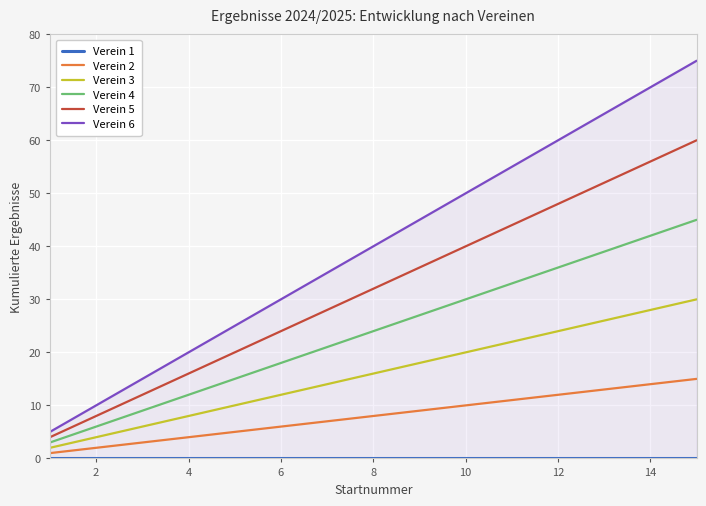

Which series has the largest total across all categories?

Verein 6